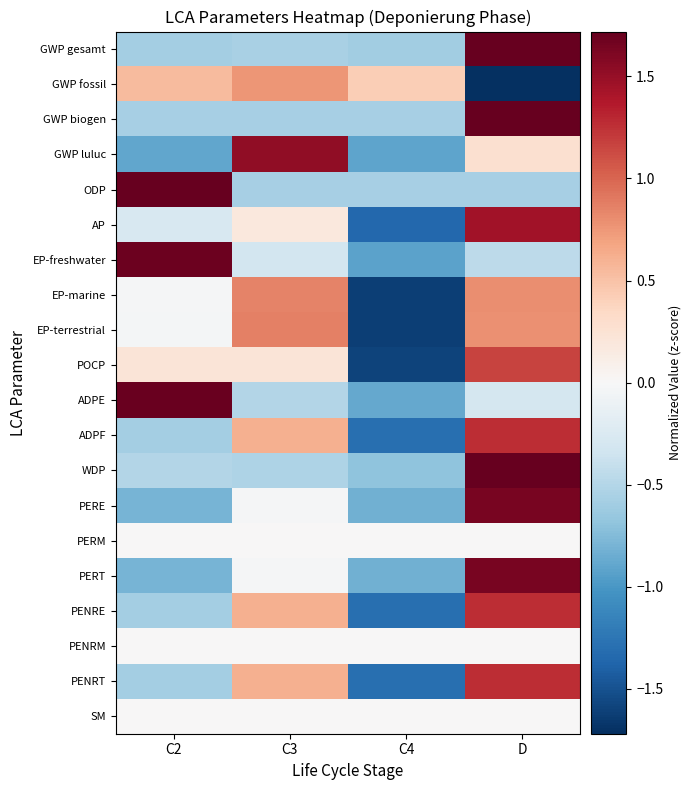

What is the spread (max minus min) of values at C4?

2.0